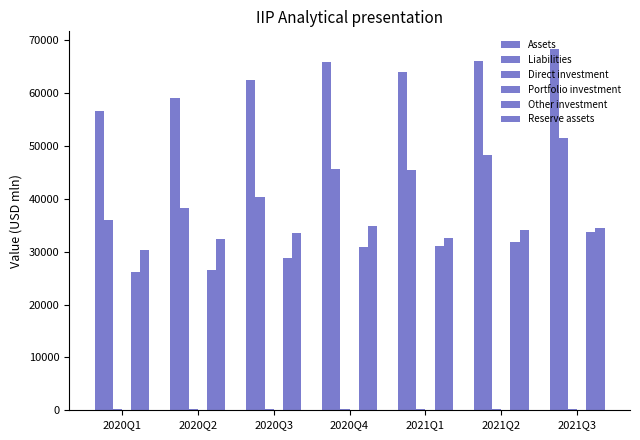

Is it true that Other investment equals 47138.1 at 2020Q3?

False